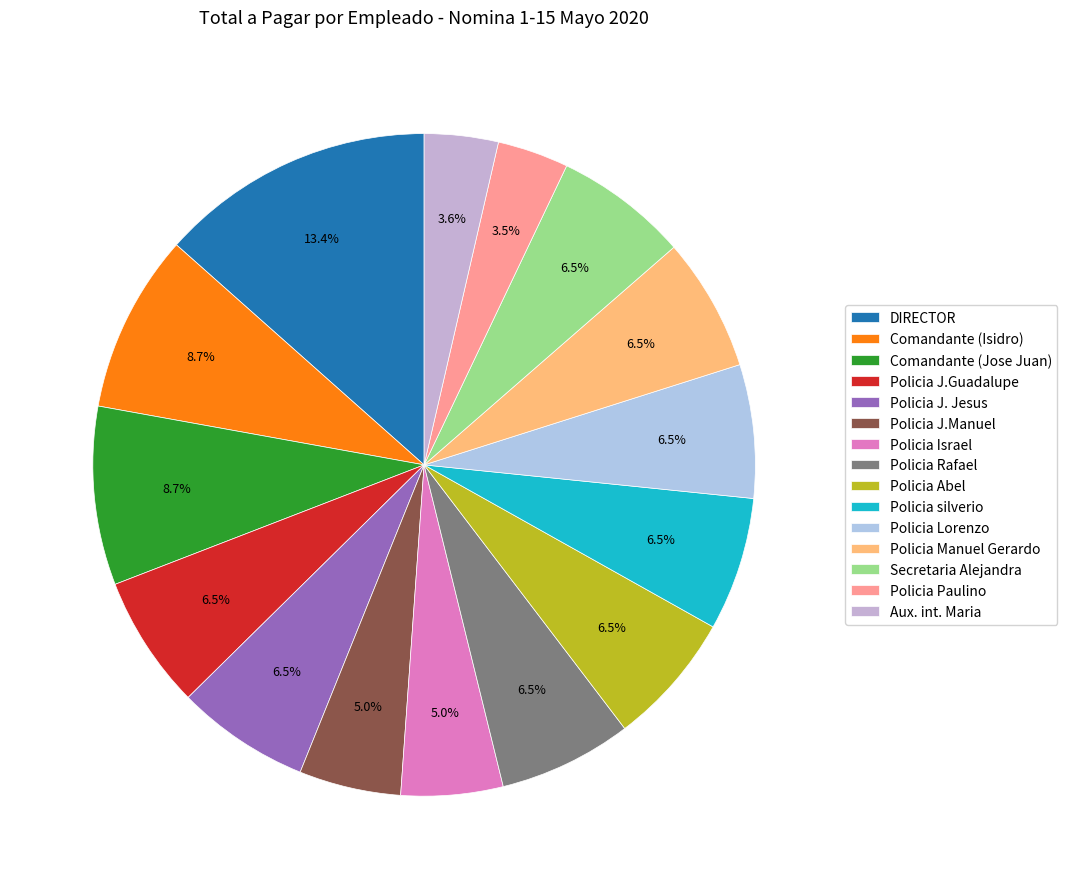

The Policia Lorenzo slice represents 16% of the pie. True or false?

False